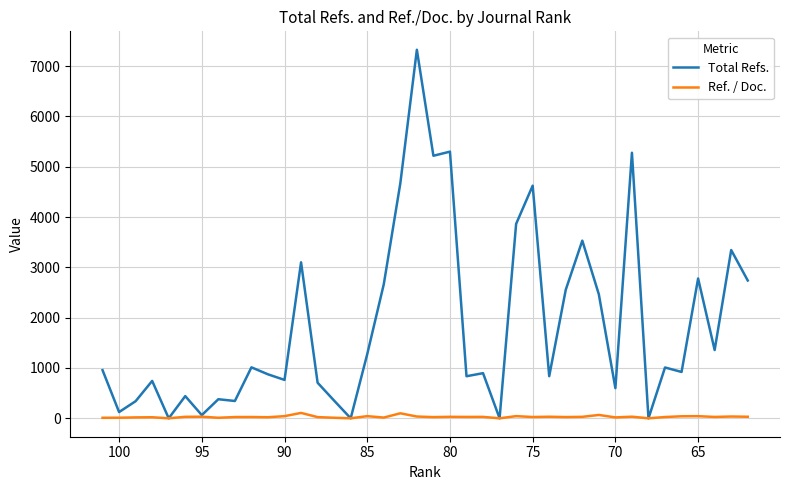

How many data points in Total Refs. are less than 957?

20